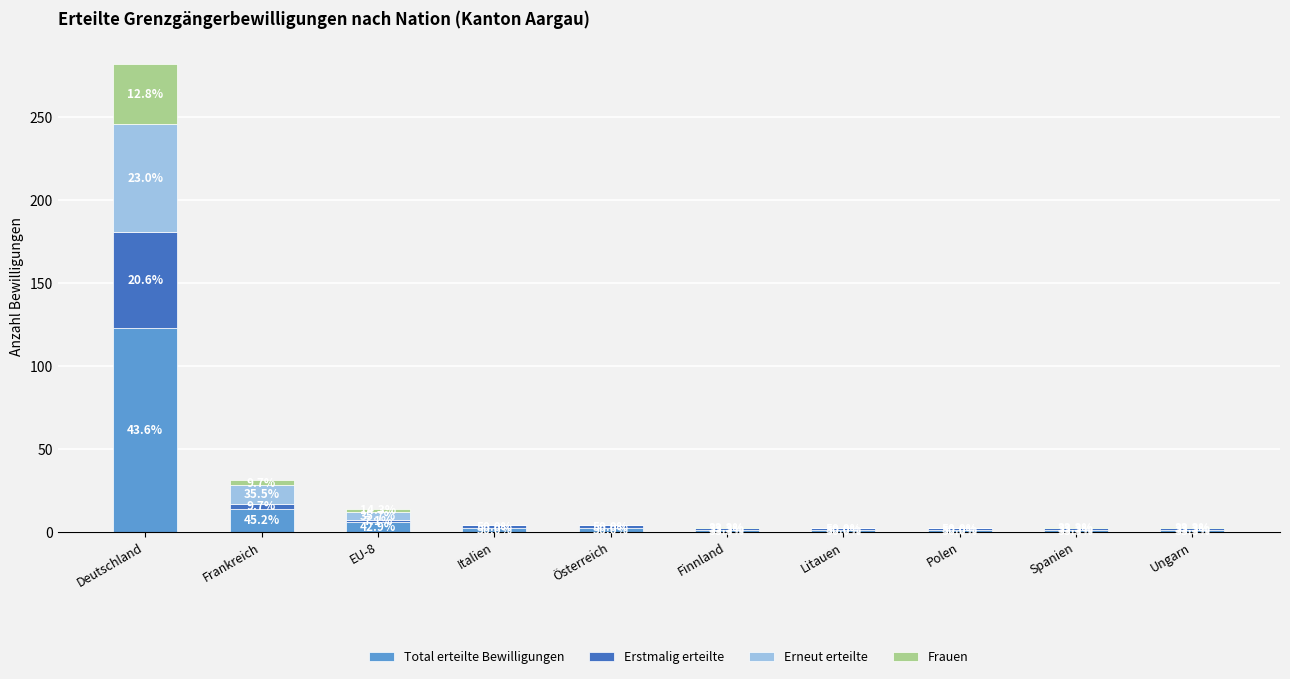

Are the bars horizontal?

No